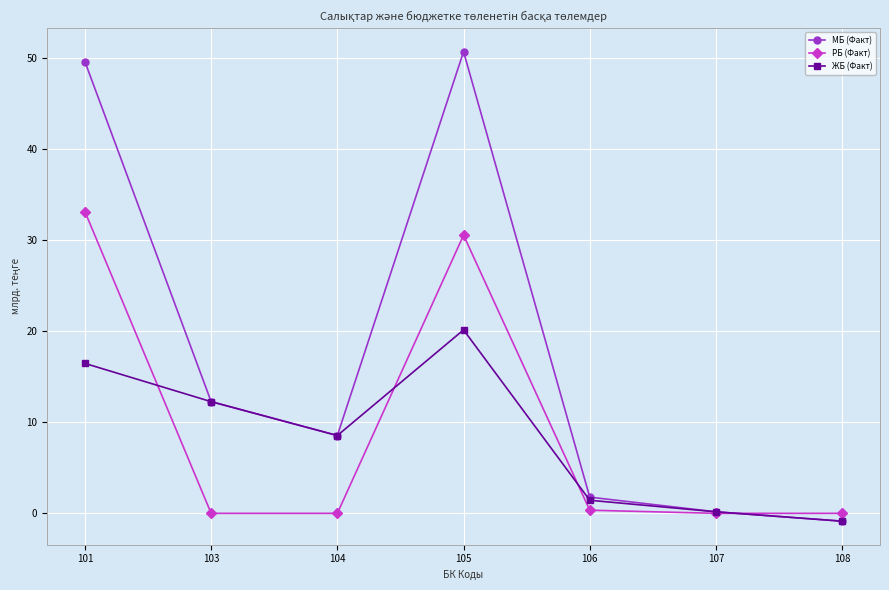

Which series has the largest range (max minus min)?

МБ (Факт)